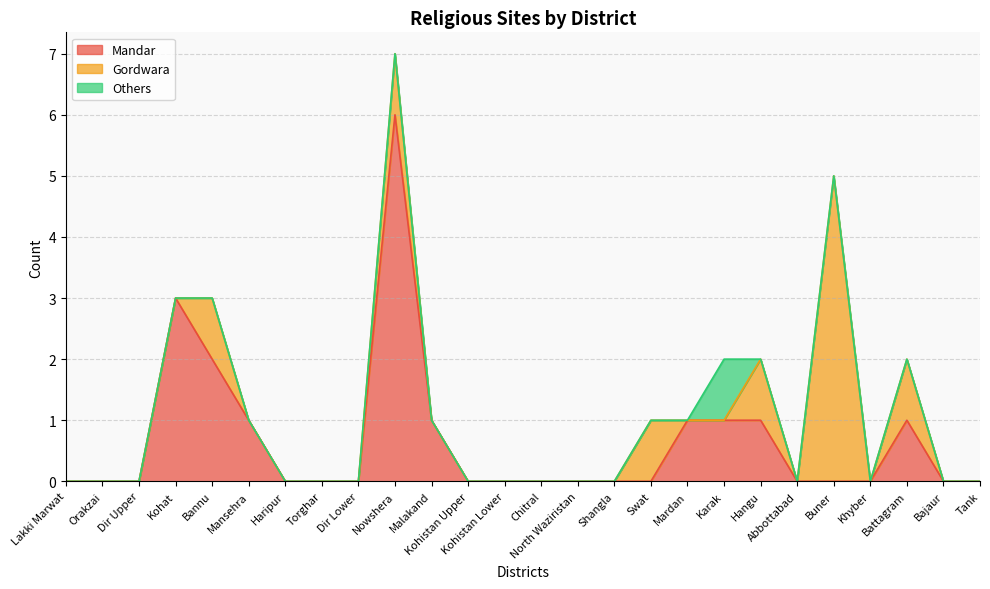

Between Bannu and Bajaur, which is larger?

Bannu